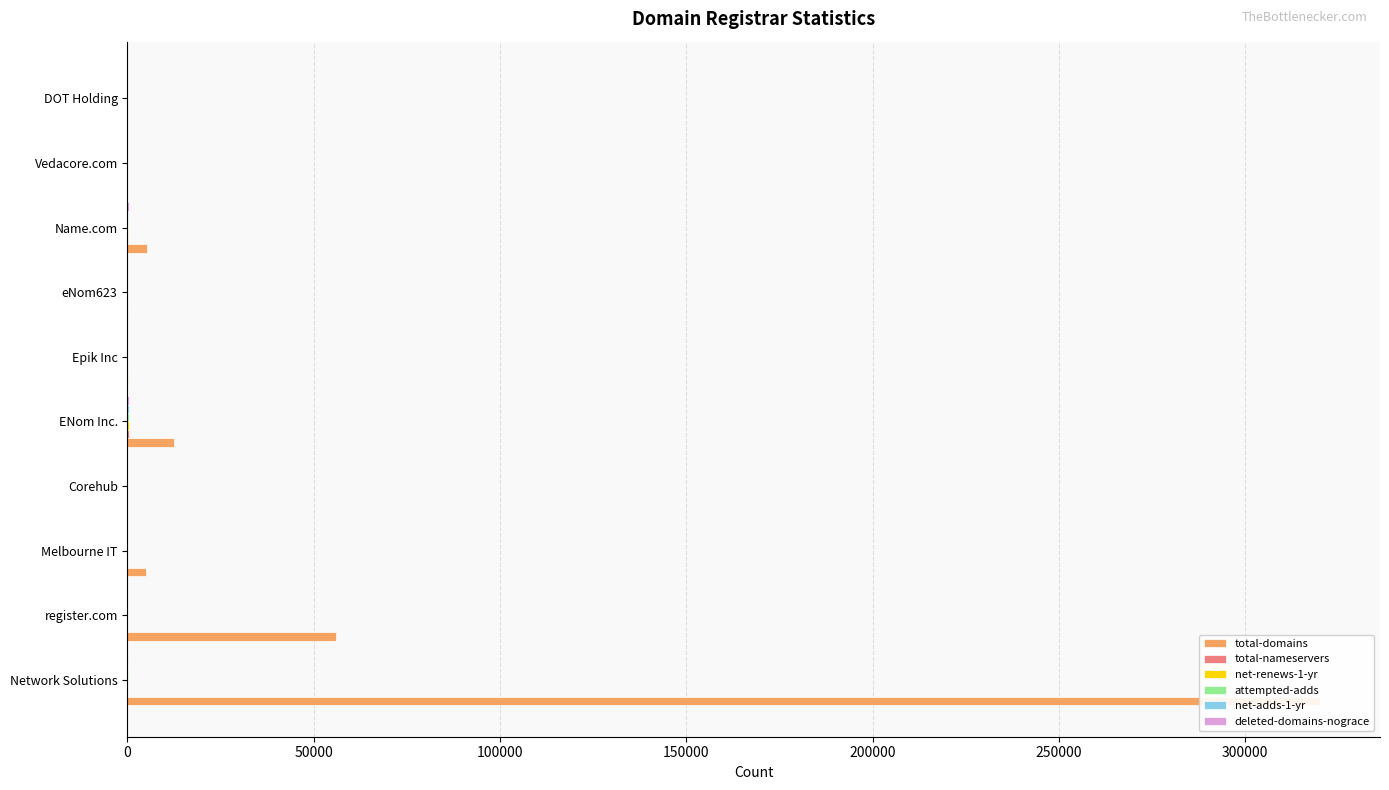

What is the total value across all series at register.com?

56086